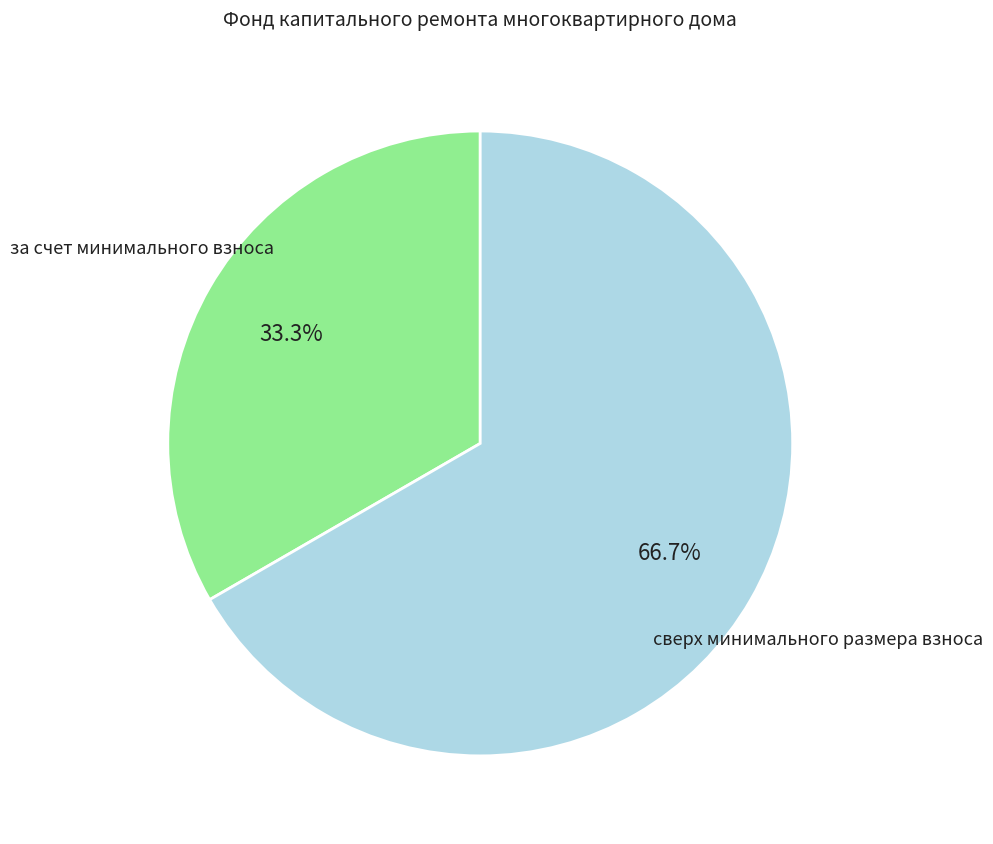

Is there any slice that represents more than half of the pie?

Yes